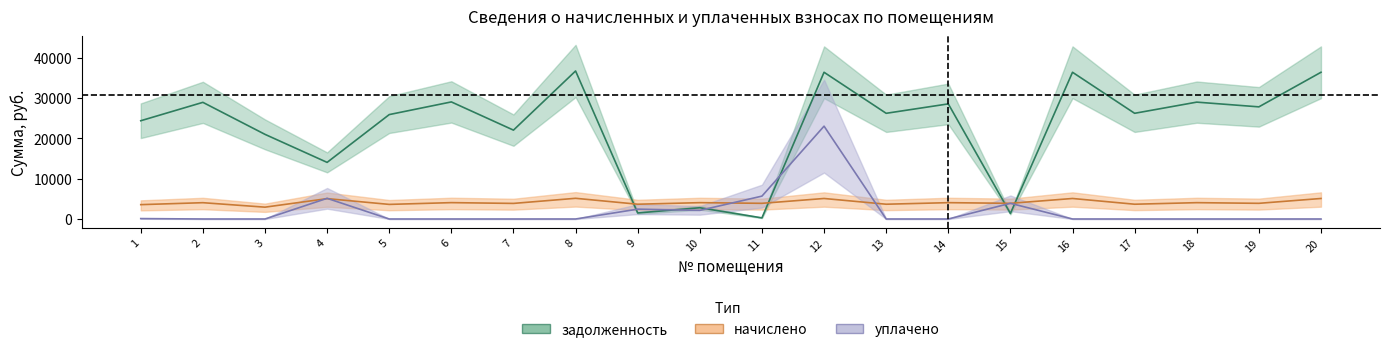

How many series are shown in this chart?

3